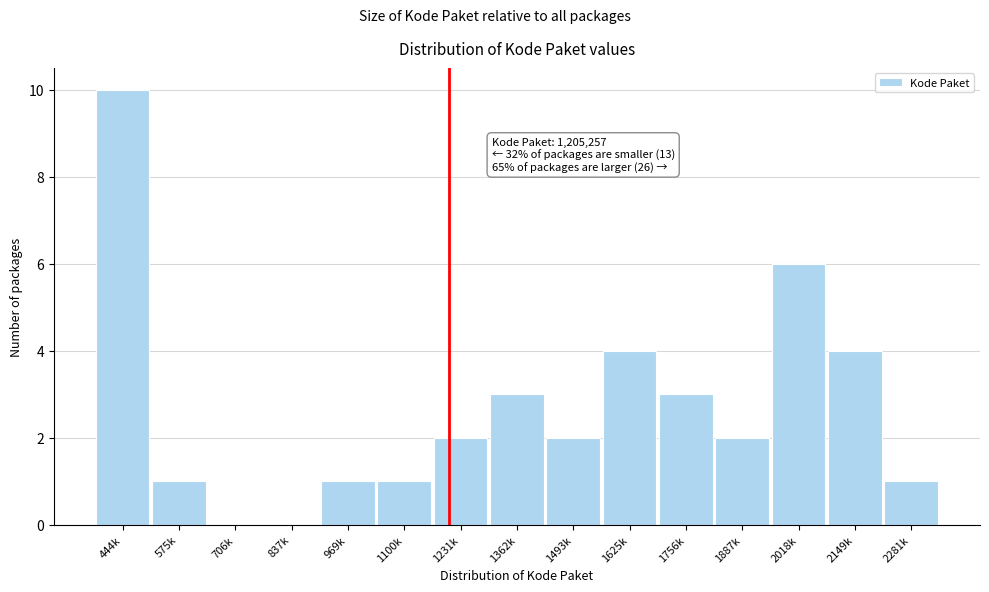

Reading left to right, extract all data points from this chart.

444k=10	575k=1	706k=0	837k=0	969k=1	1100k=1	1231k=2	1362k=3	1493k=2	1625k=4	1756k=3	1887k=2	2018k=6	2149k=4	2281k=1